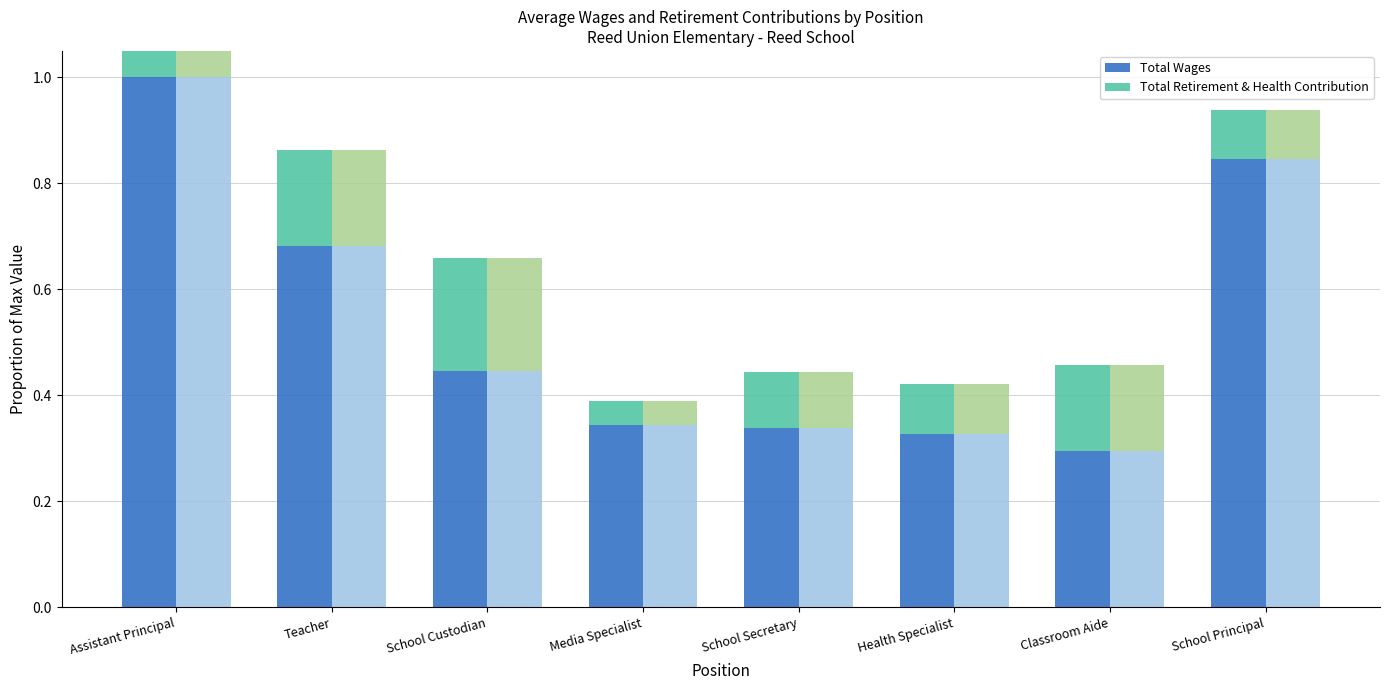

Are the bars horizontal?

No